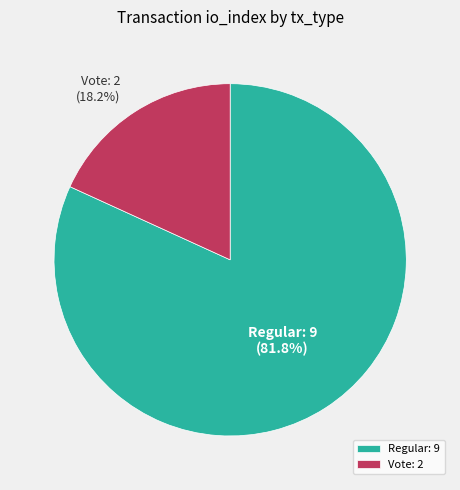

Which category has the smallest portion of the pie?

Vote